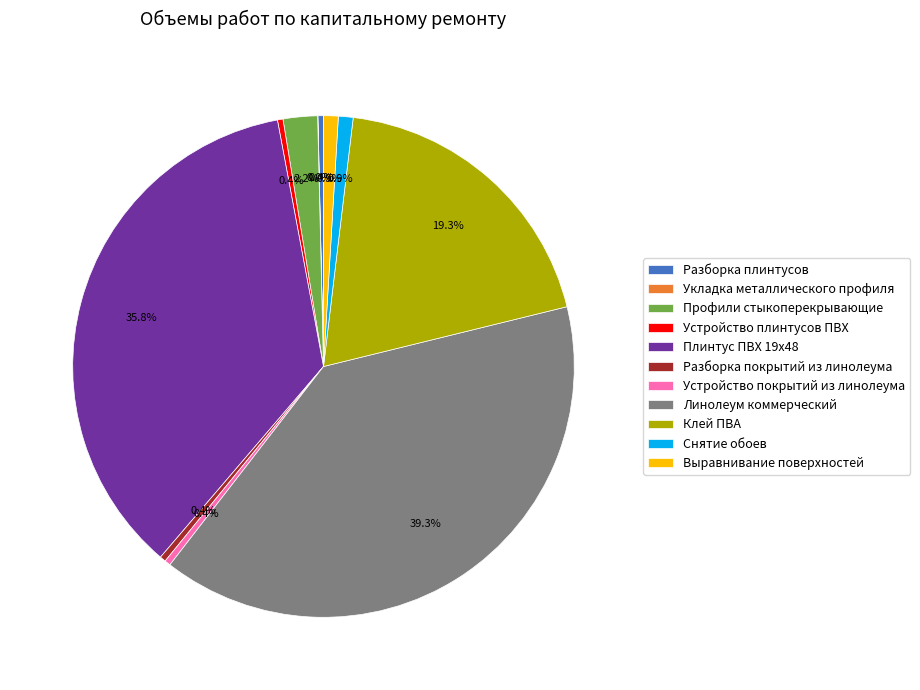

Is there any slice that represents more than half of the pie?

No